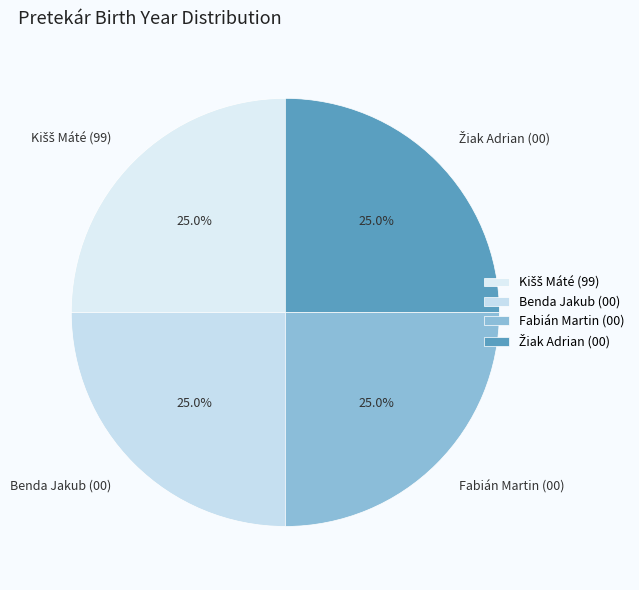

Count the number of slices in the pie.

4